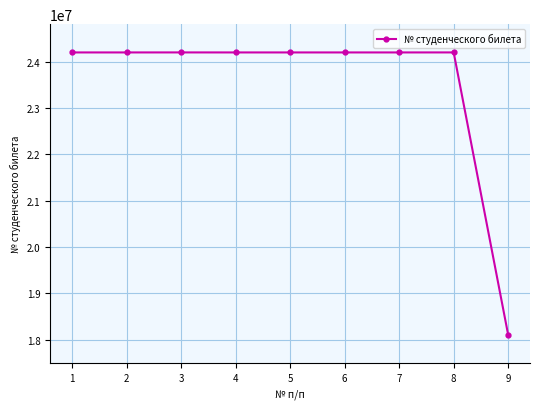

What is the change in value from 5 to 6?

+5